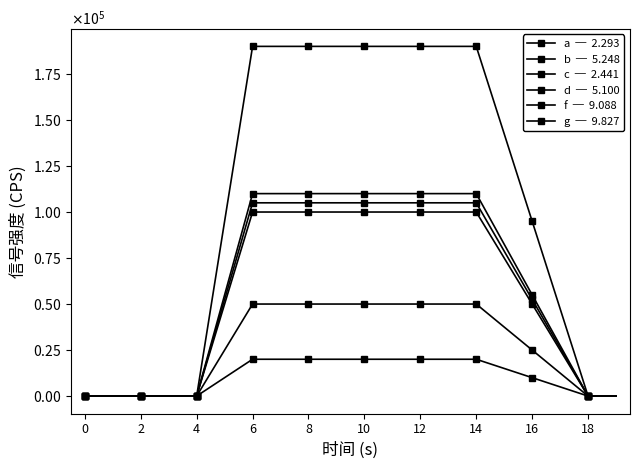

Does the chart have visible grid lines?

No